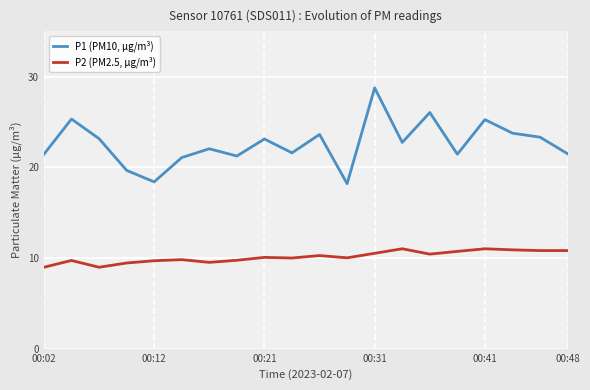

True or false: P1 (PM10, µg/m³) and P2 (PM2.5, µg/m³) cross at least once.

False